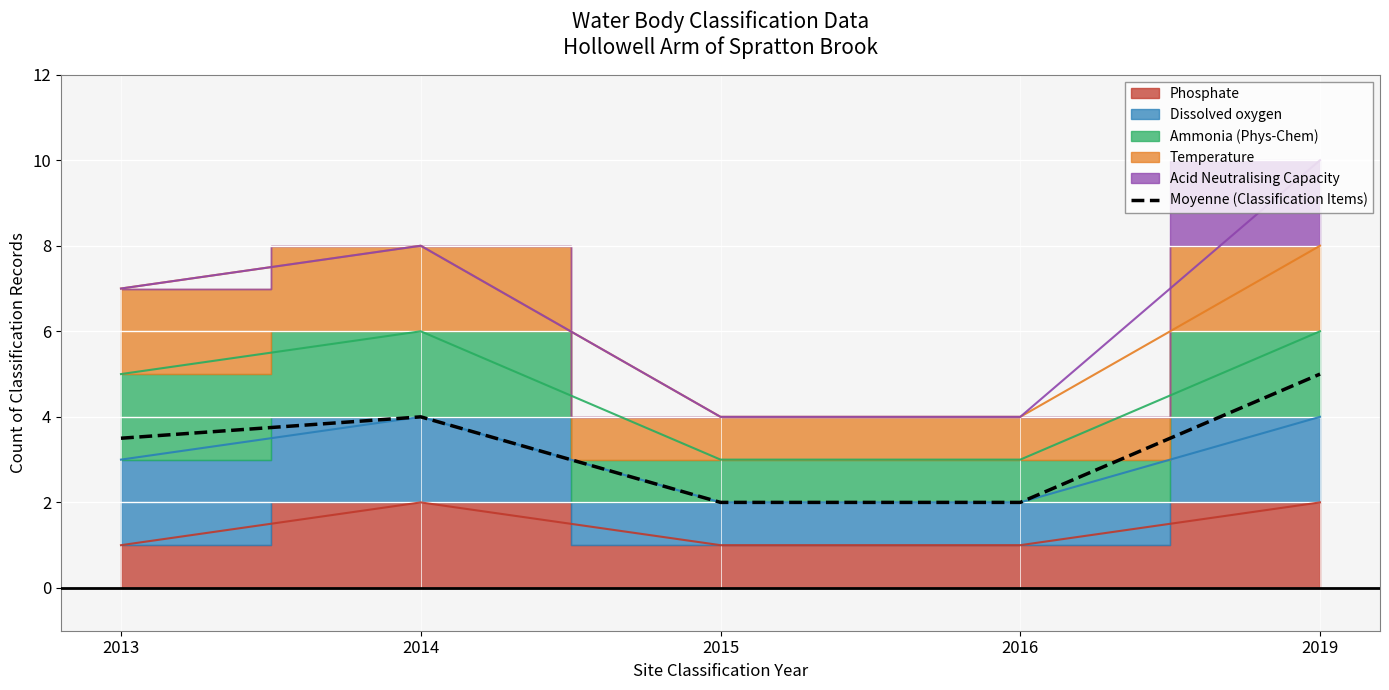

Which label corresponds to the smallest value in the chart?

2015